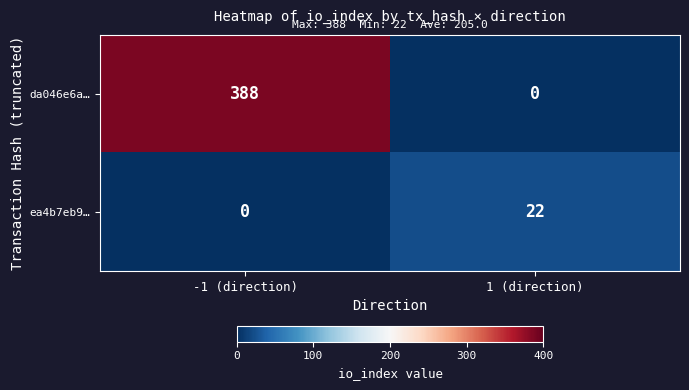

At which category is the sum across all series the highest?

-1 (direction)